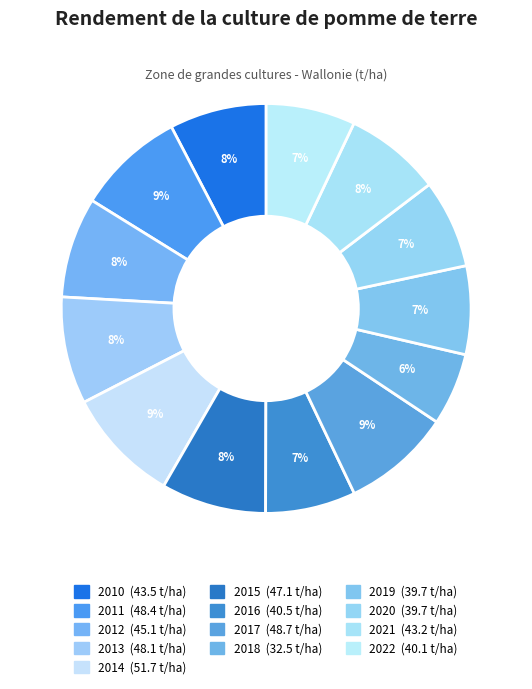

What is the change in value from 2021 to 2022?

-3.2